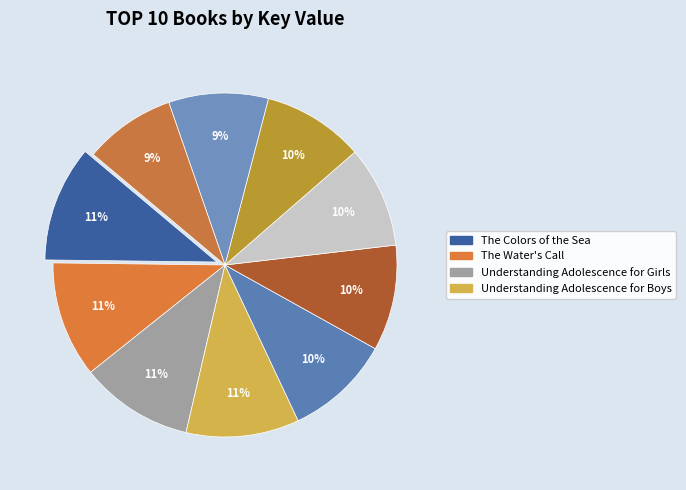

How many segments does this pie chart have?

10